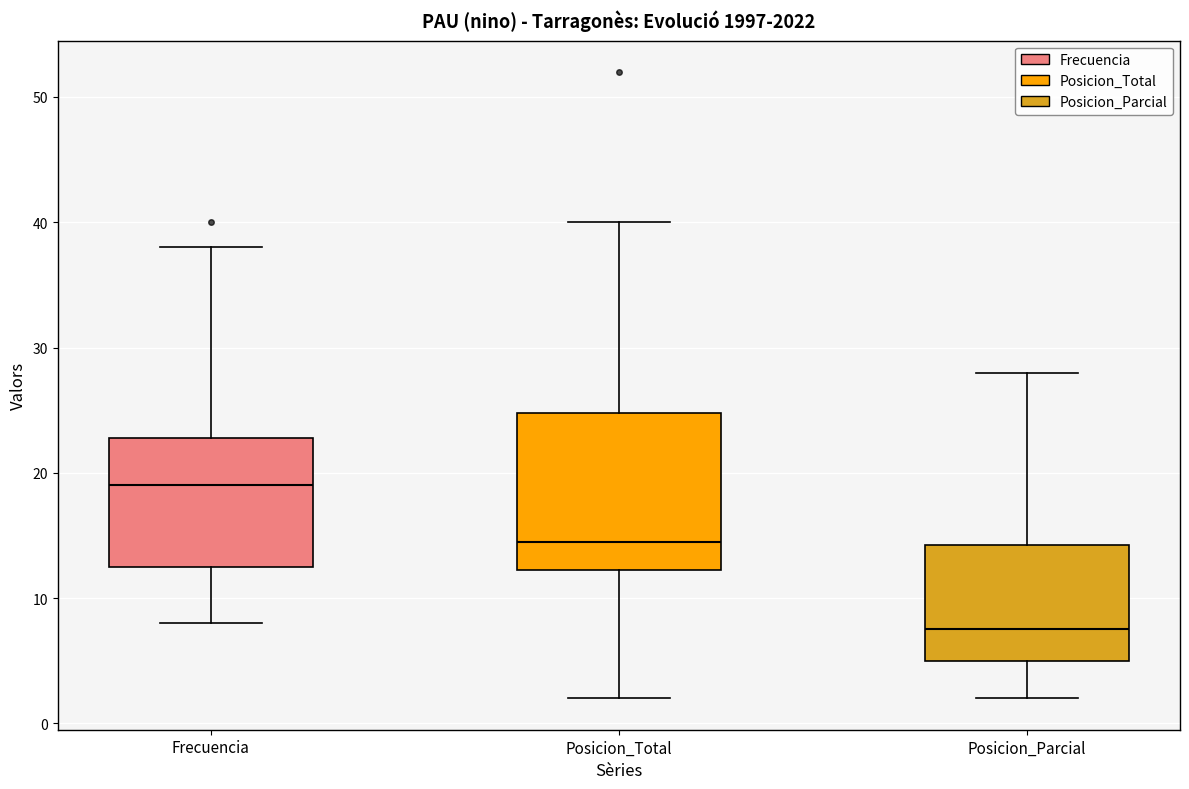

Where is the upper edge of the box for Posicion_Total on the y-axis? The values are not printed on the chart, so give them approximately, as read against the axis.

25